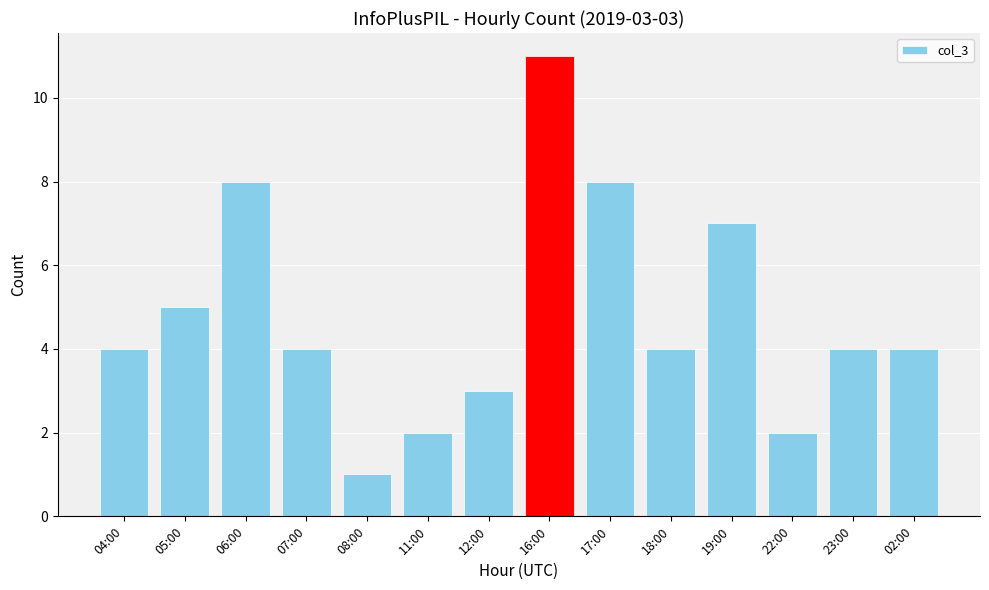

What is the value of the 11th bar from the left?

7